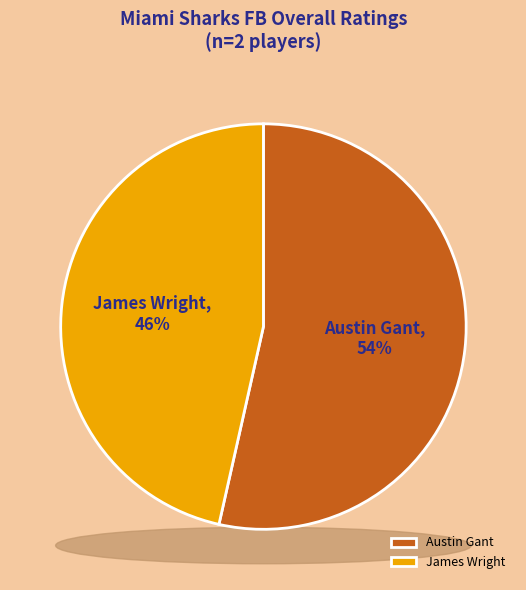

Which slice is the largest?

Austin Gant